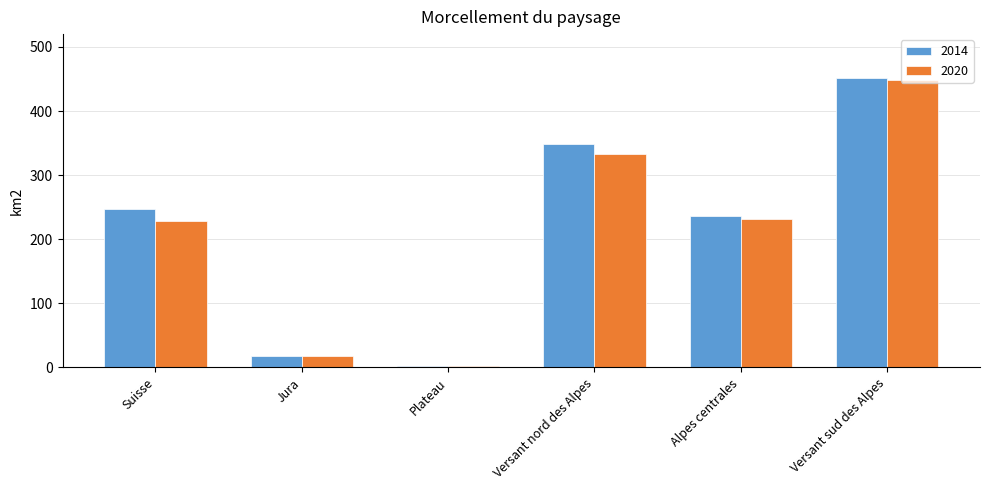

List the labels in order of 2014 value, largest first.

Versant sud des Alpes, Versant nord des Alpes, Suisse, Alpes centrales, Jura, Plateau